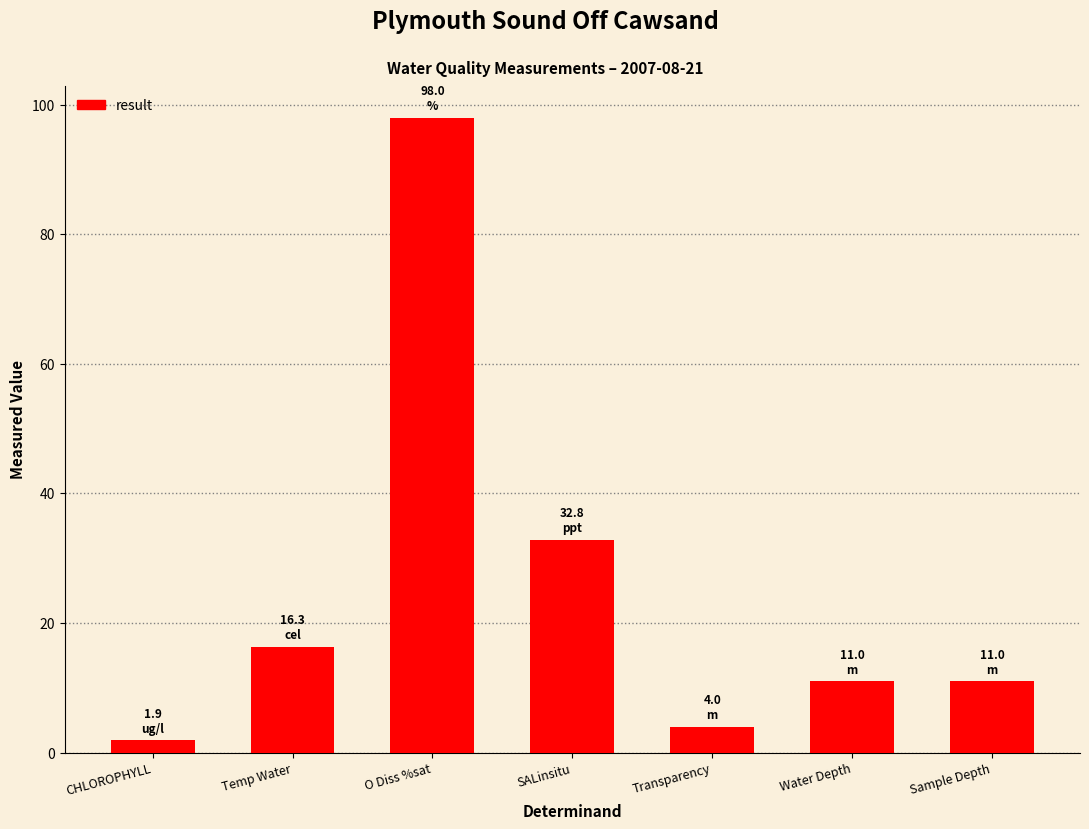

Where is the data nearest to the value 49?

SALinsitu